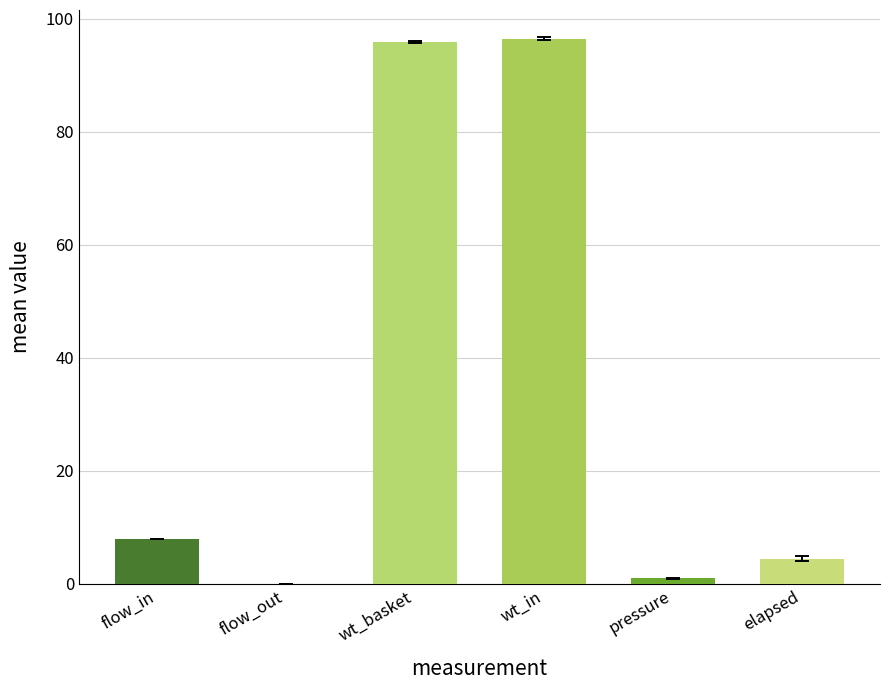

Which has a higher value, flow_in or wt_in?

wt_in